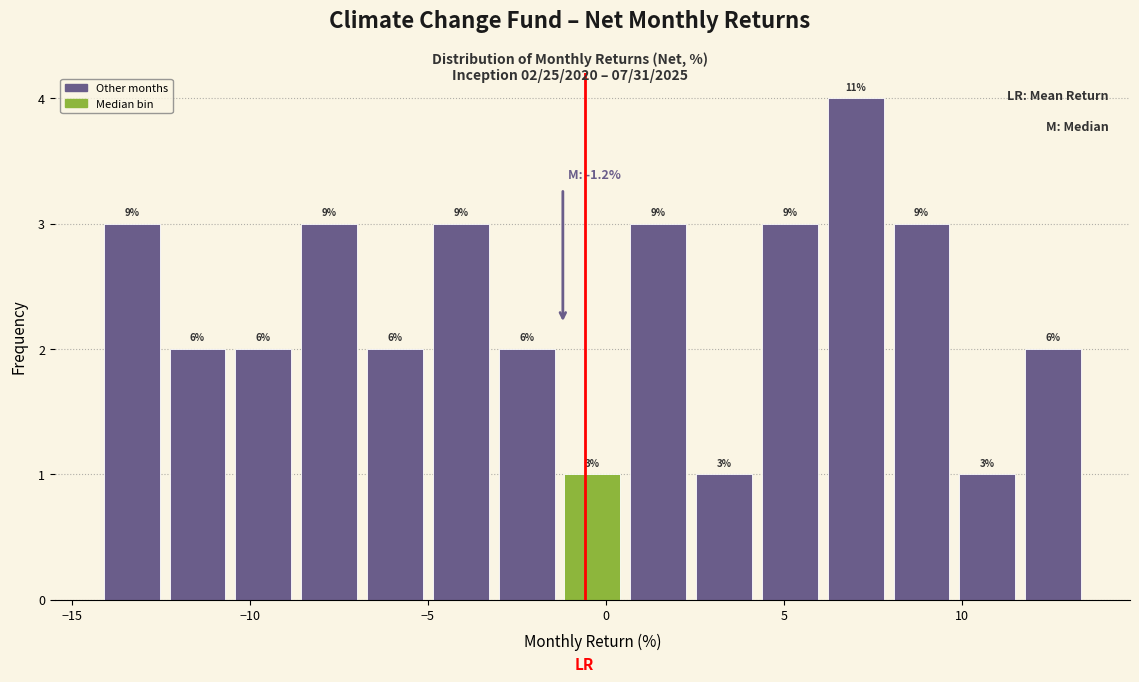

Read against the x-axis, roughly where is the centre of the tallest bar?

7.0